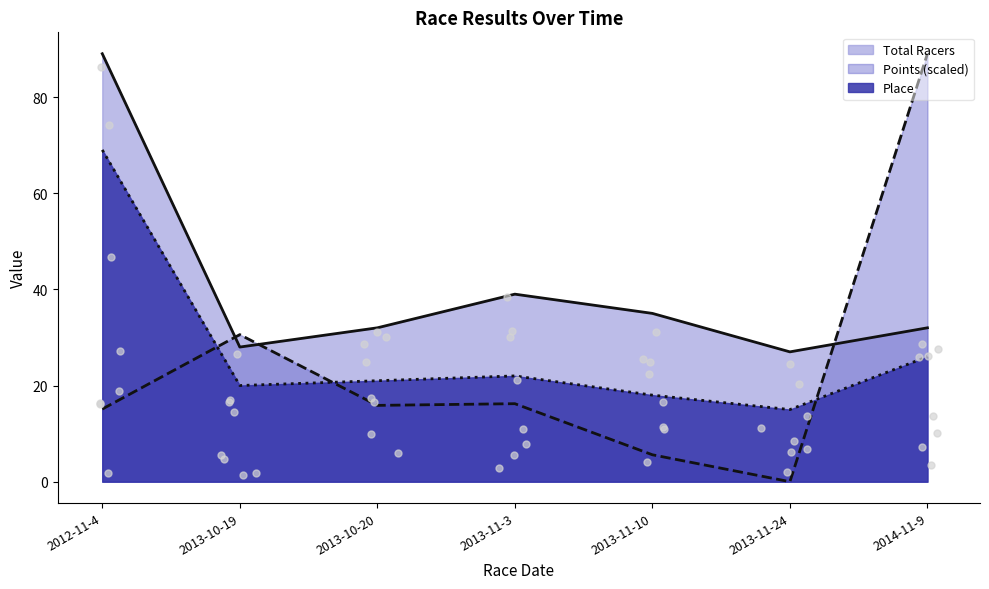

Which series has the widest spread of Y values?

Points